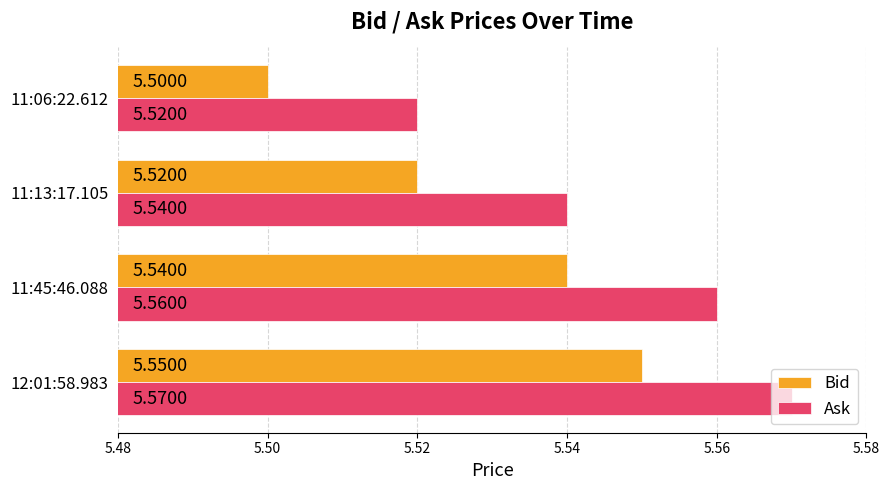

List the labels in order of Ask value, largest first.

12:01:58.983, 11:45:46.088, 11:13:17.105, 11:06:22.612